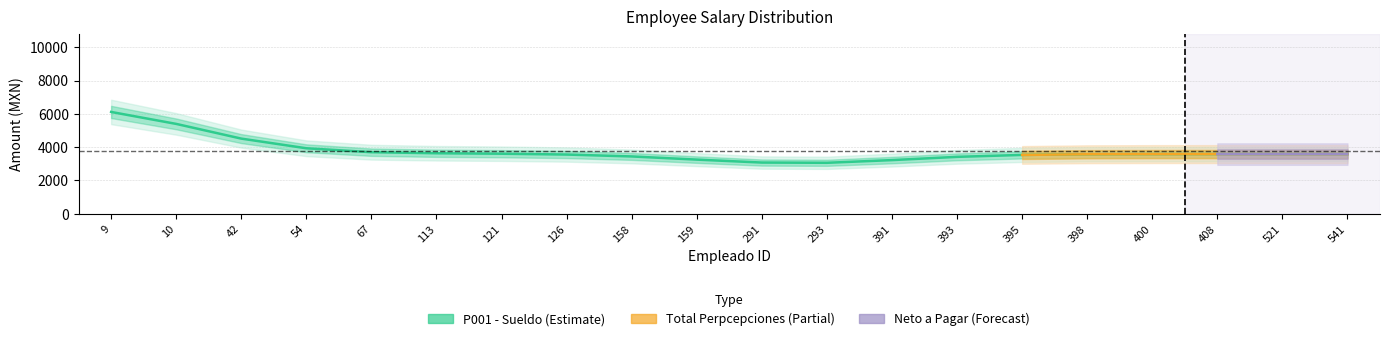

Which has a higher value, 400 or 9?

9